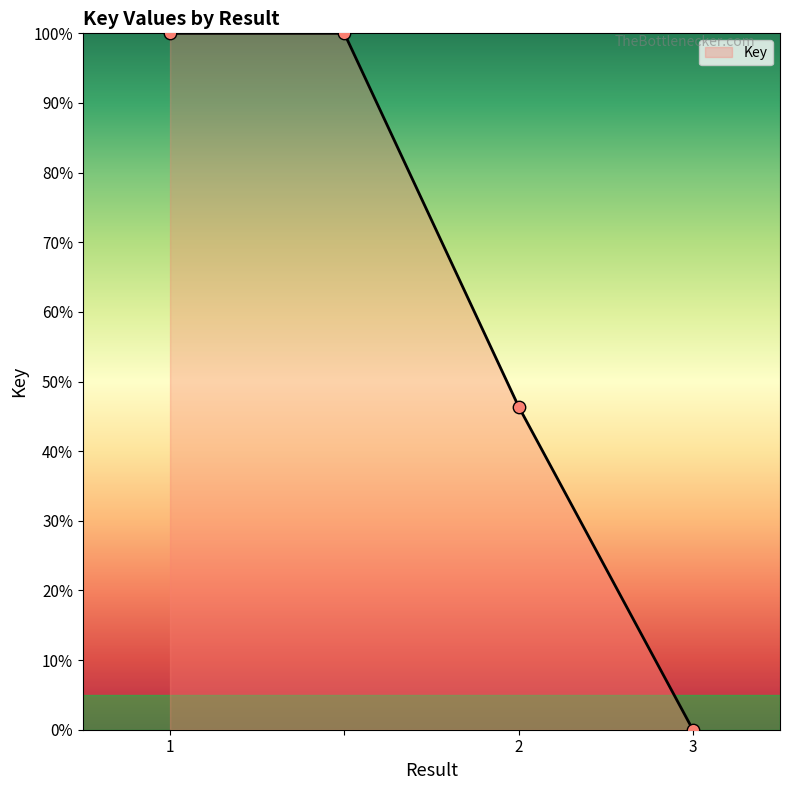

What is the difference between the maximum and minimum values?

100.0